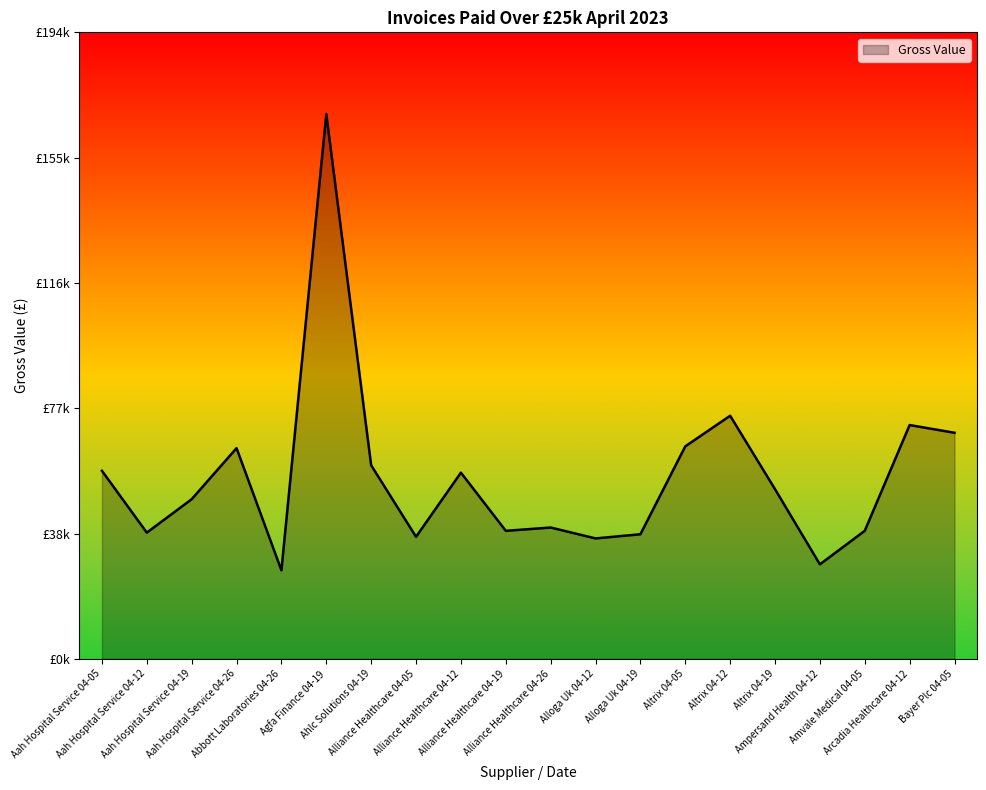

How many interior local peaks (higher than both neighbors) does the data have?

6